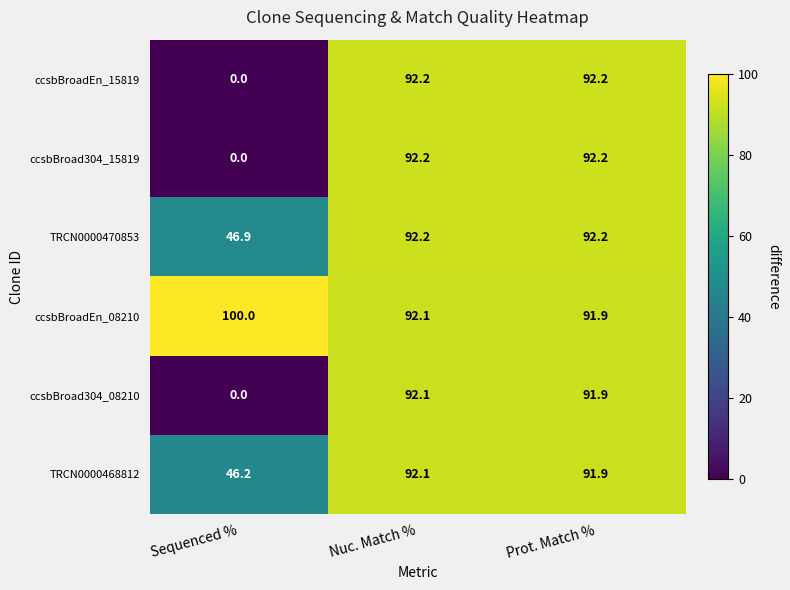

At how many categories does at least one series exceed 26?

3